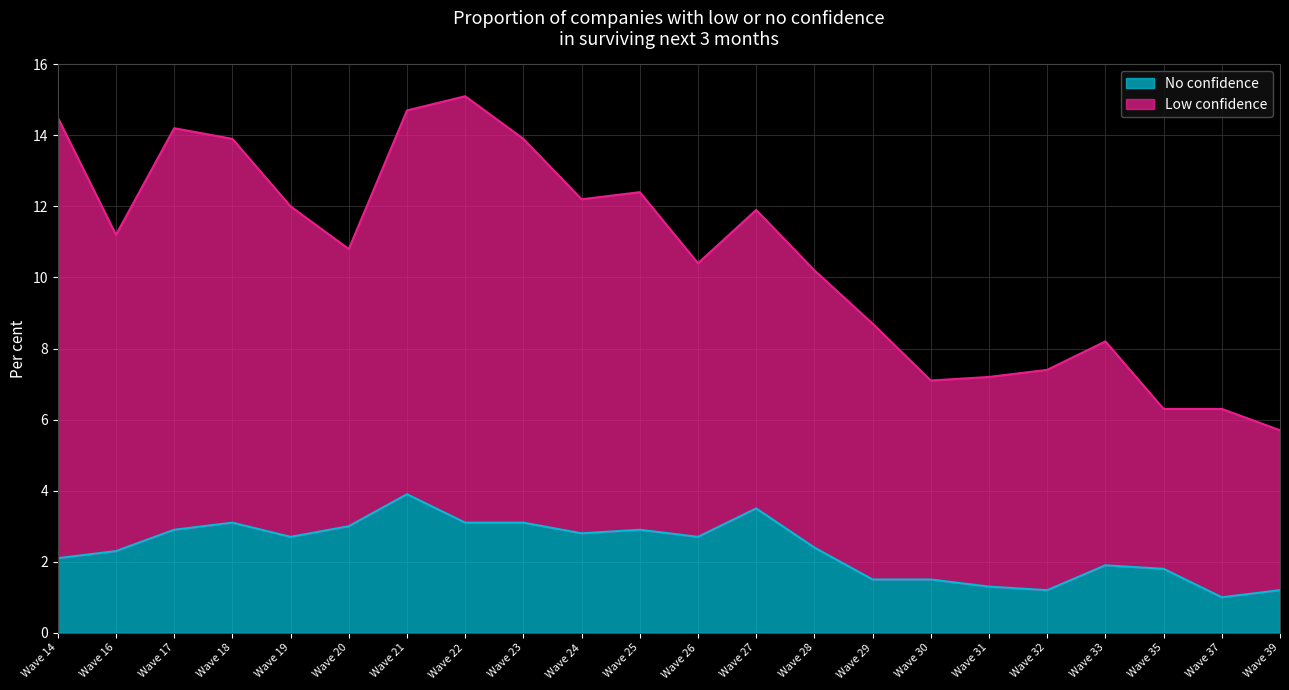

At which category does No confidence reach its first local valley?

Wave 19